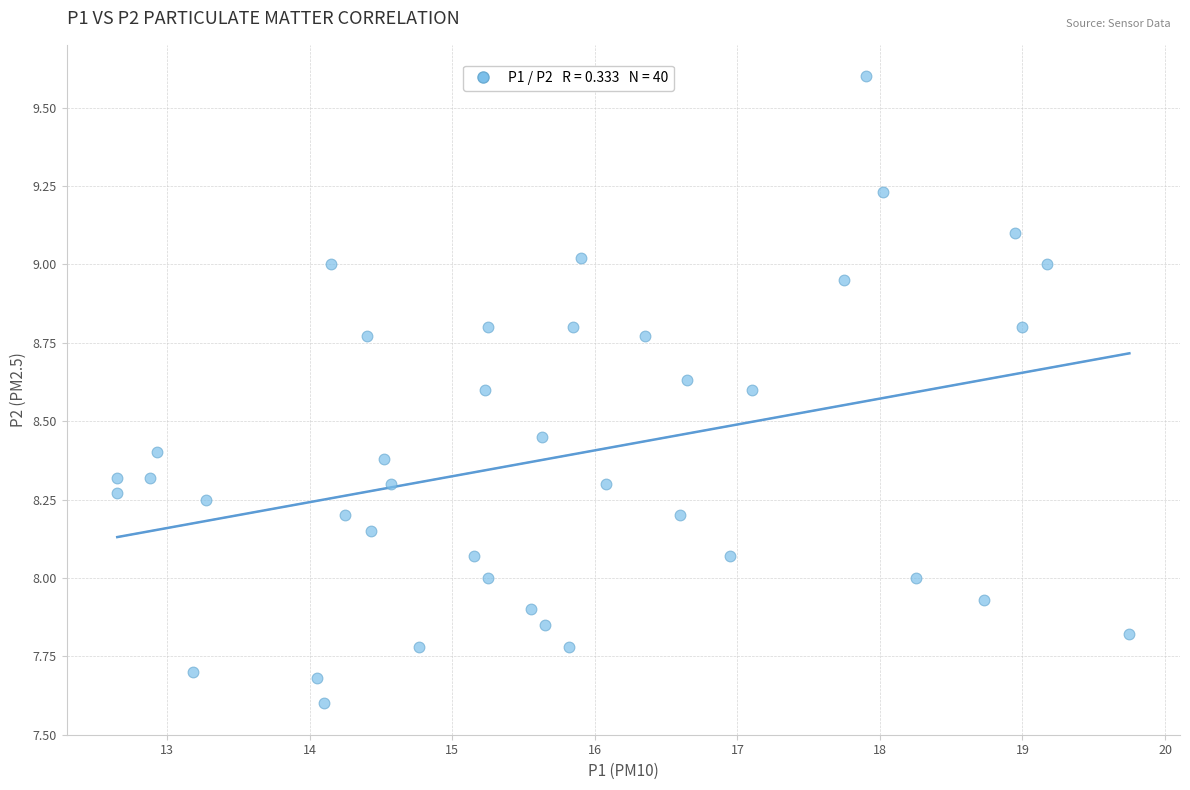

What is the range of X values (max minus min)?

7.1